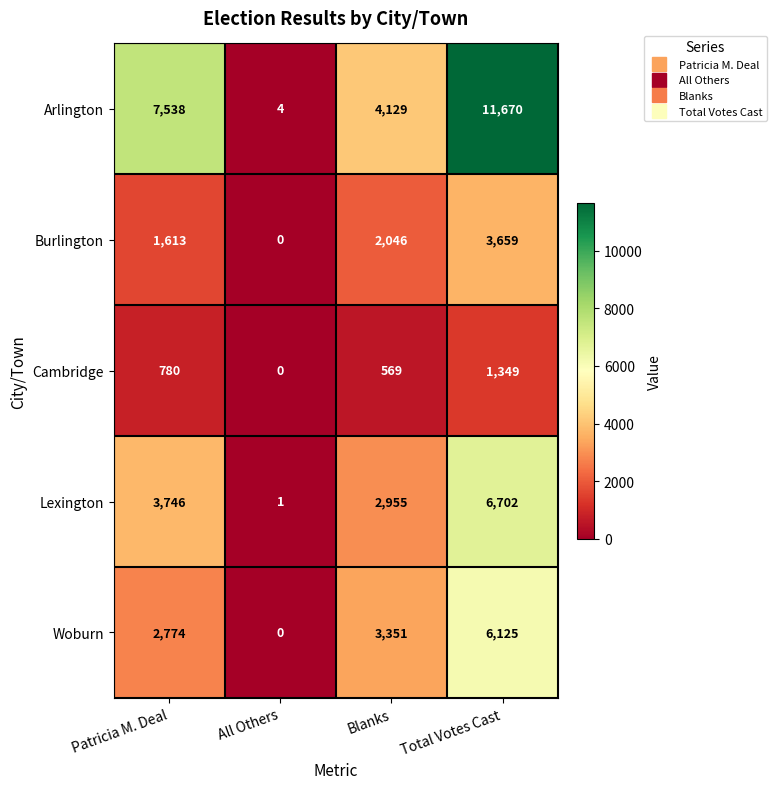

What is the difference between the maximum and minimum values in the Arlington series?

11666